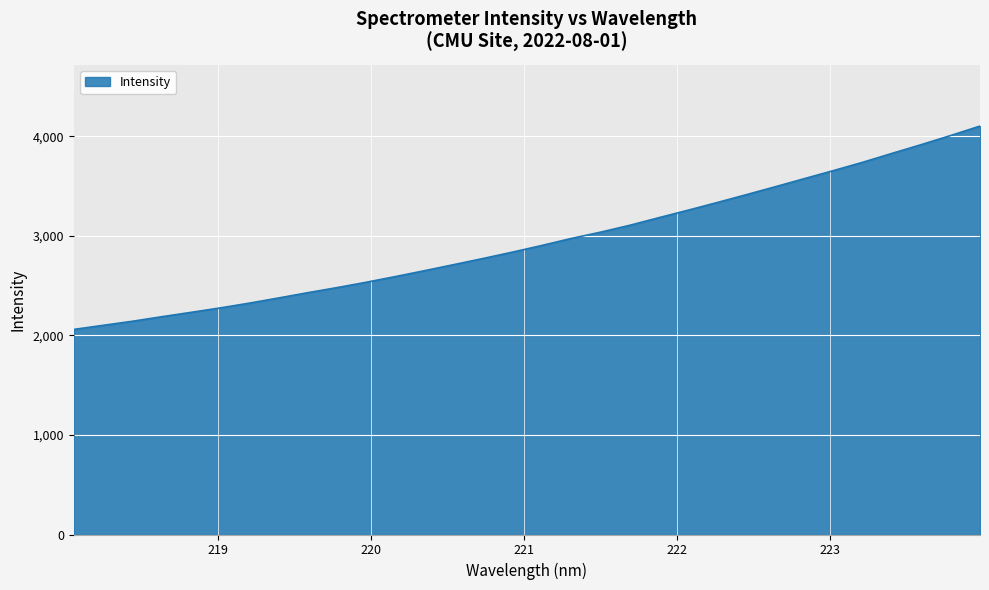

What is the difference between the maximum and minimum values?

2042.6